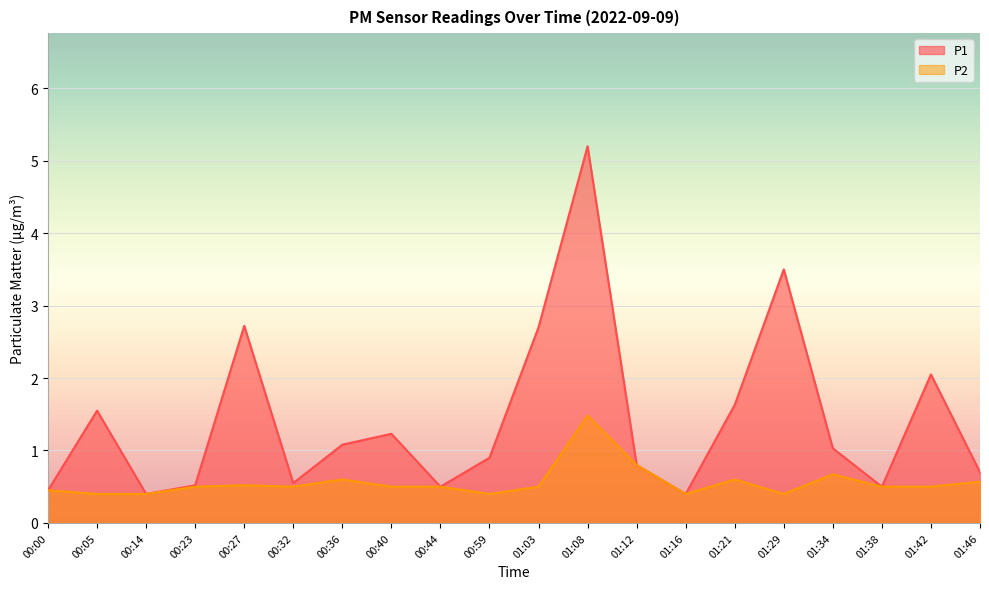

Does the chart display data point markers on the line(s)?

No